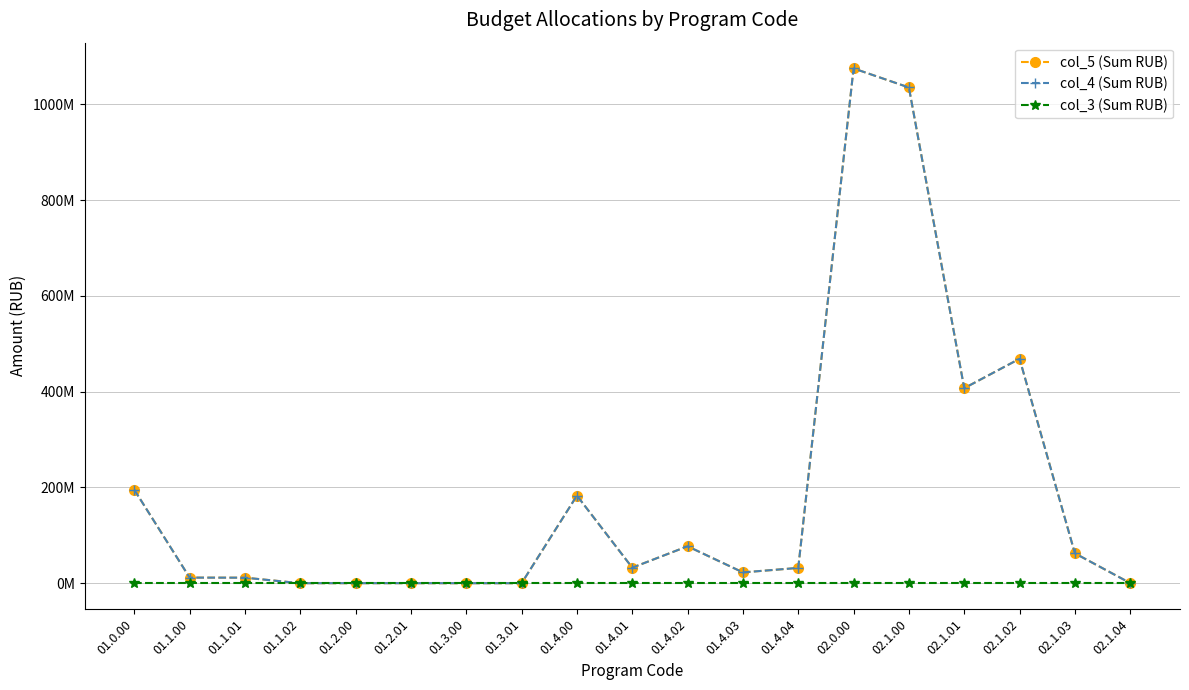

What are all the series names shown in the legend?

col_5 (Sum RUB), col_4 (Sum RUB), col_3 (Sum RUB)